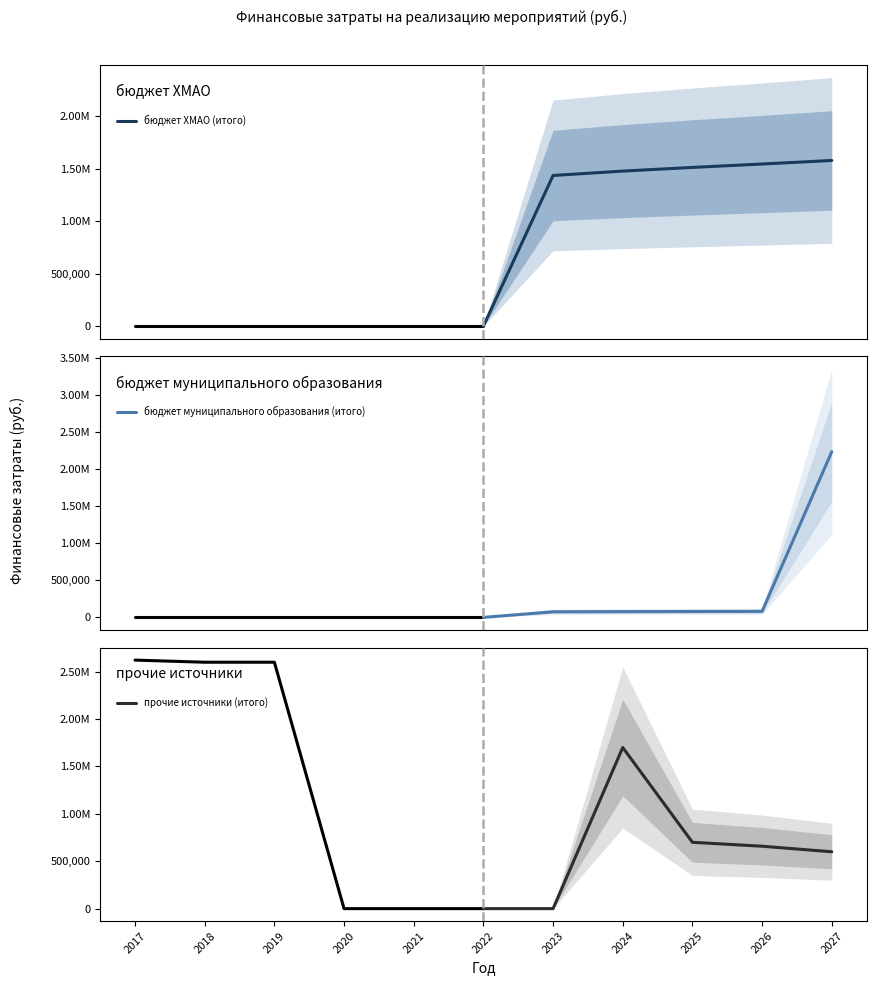

What is the average value of the бюджет муниципального образования (итого) series?

424590.7